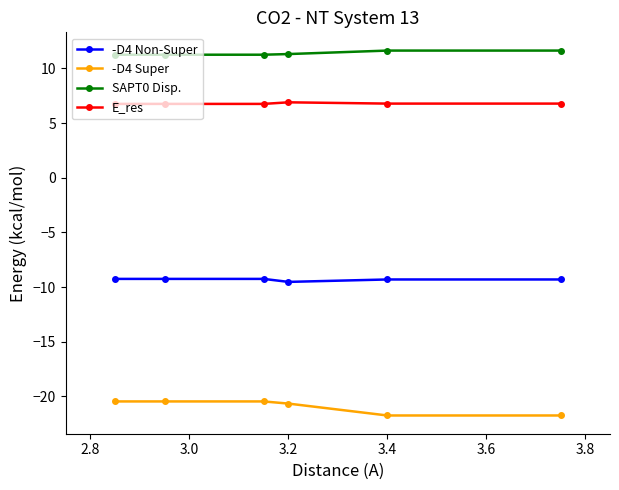

True or false: -D4 Non-Super and E_res intersect in this chart.

False